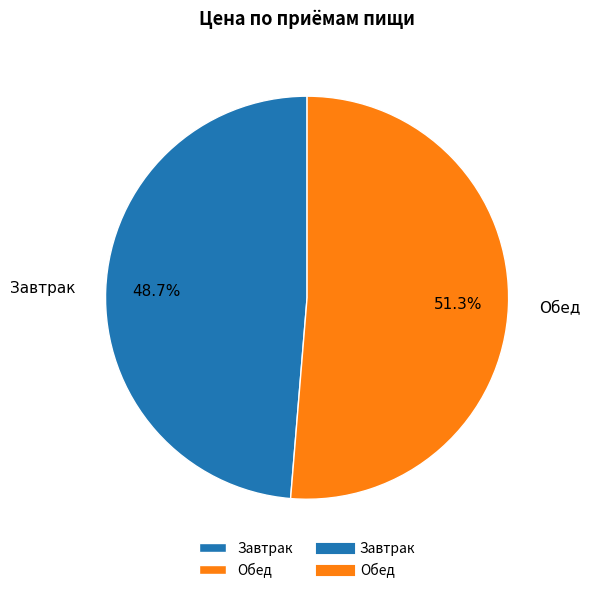

Which category has the smallest portion of the pie?

Завтрак